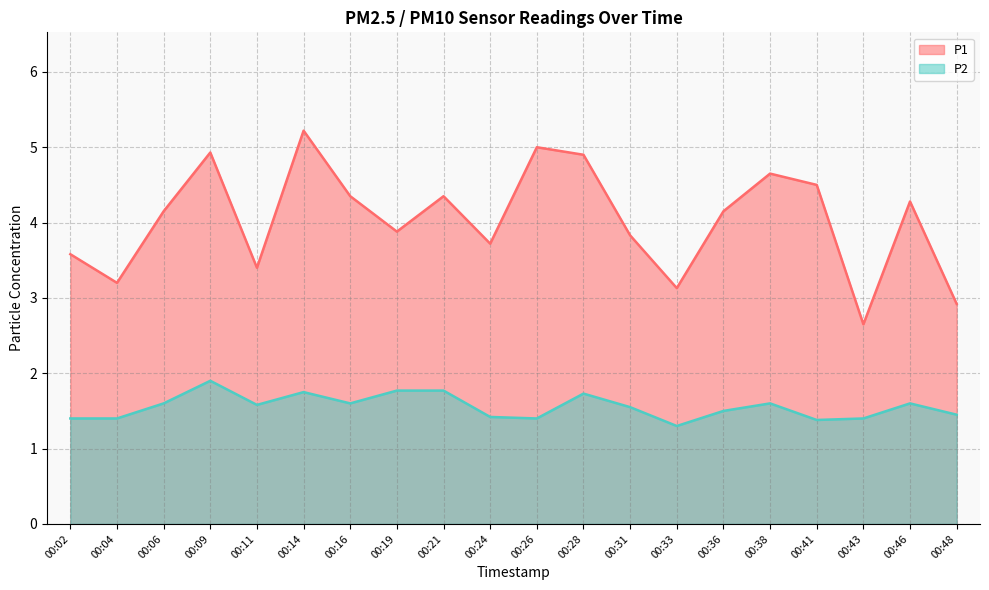

How many series are shown in this chart?

2